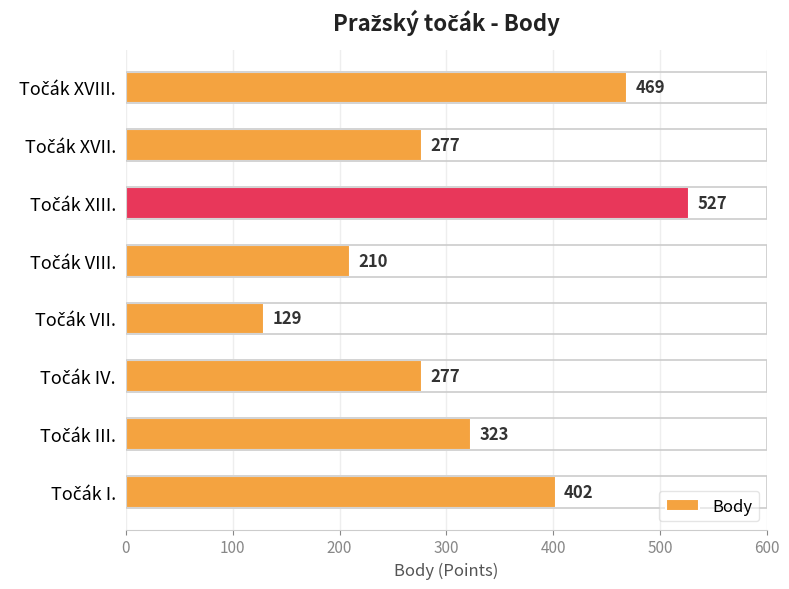

What is the difference between the maximum and minimum values?

398